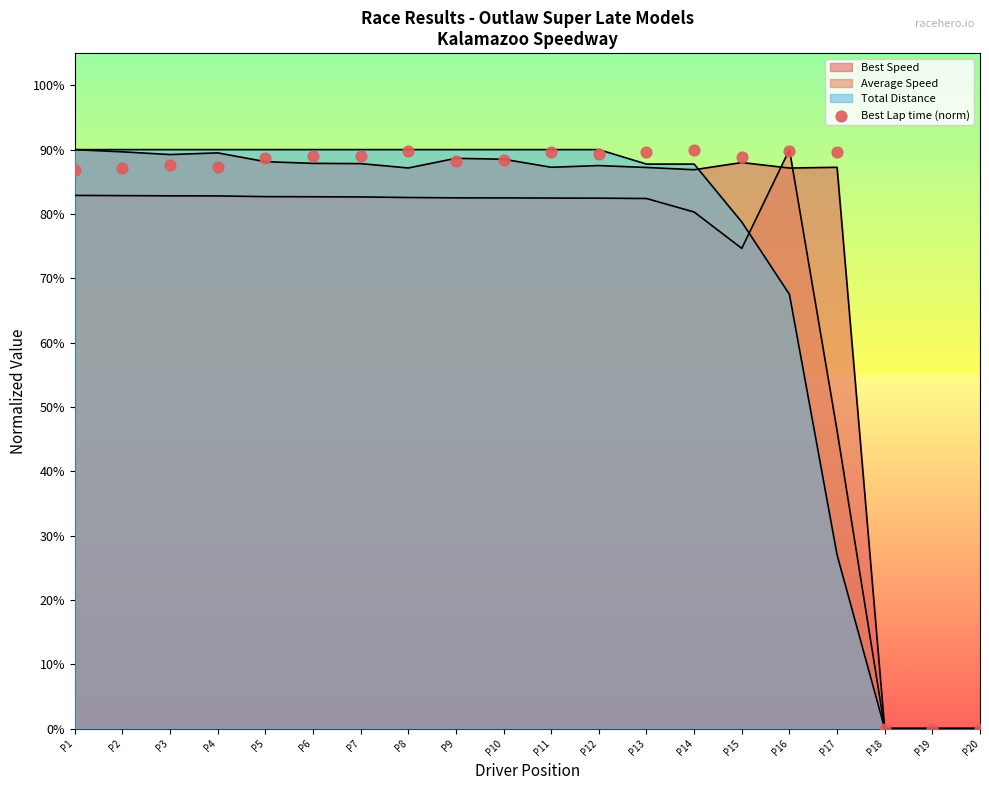

What is the change in value from P5 to P14?

+1.3